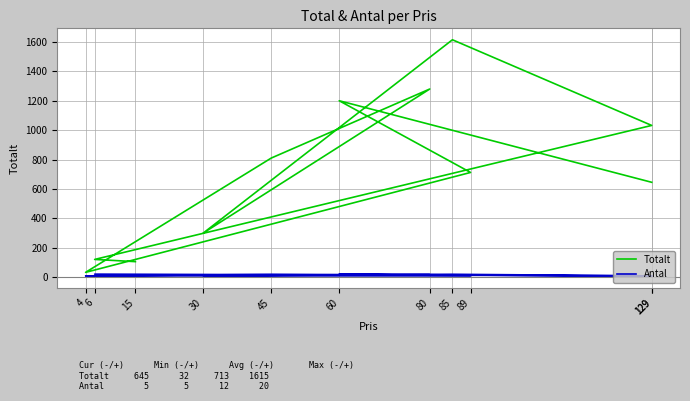

True or false: Antal has more than 1 interior local peaks.

True